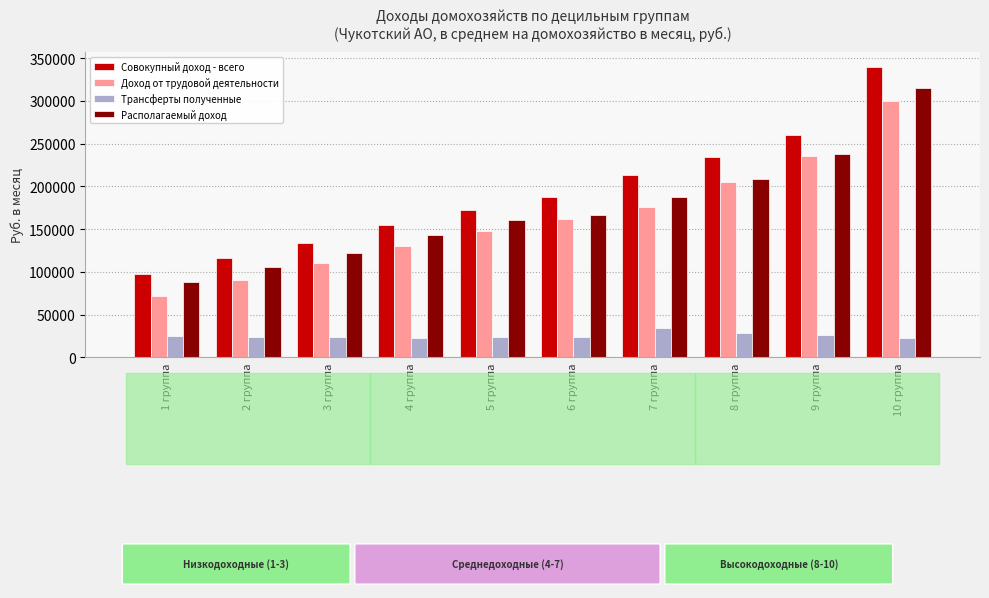

Is it true that Трансферты полученные equals 24000.0 at 2 группа?

True